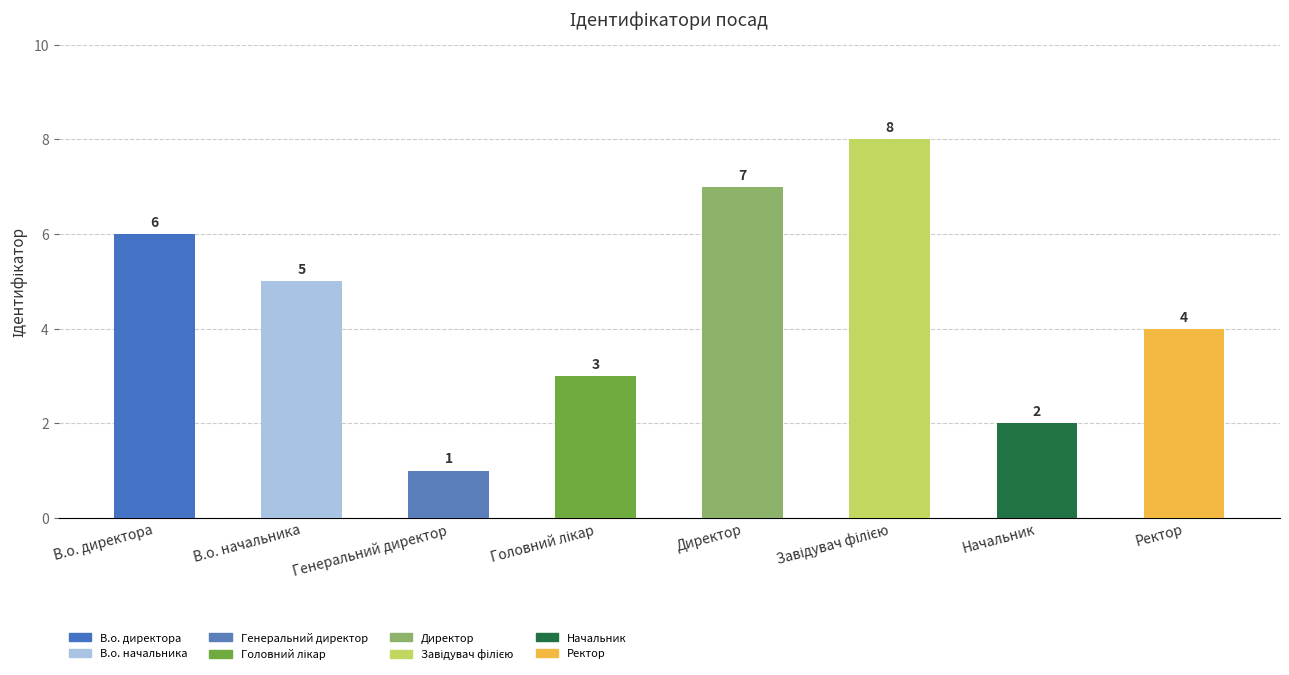

What is the change in value from В.о. начальника to Директор?

+2